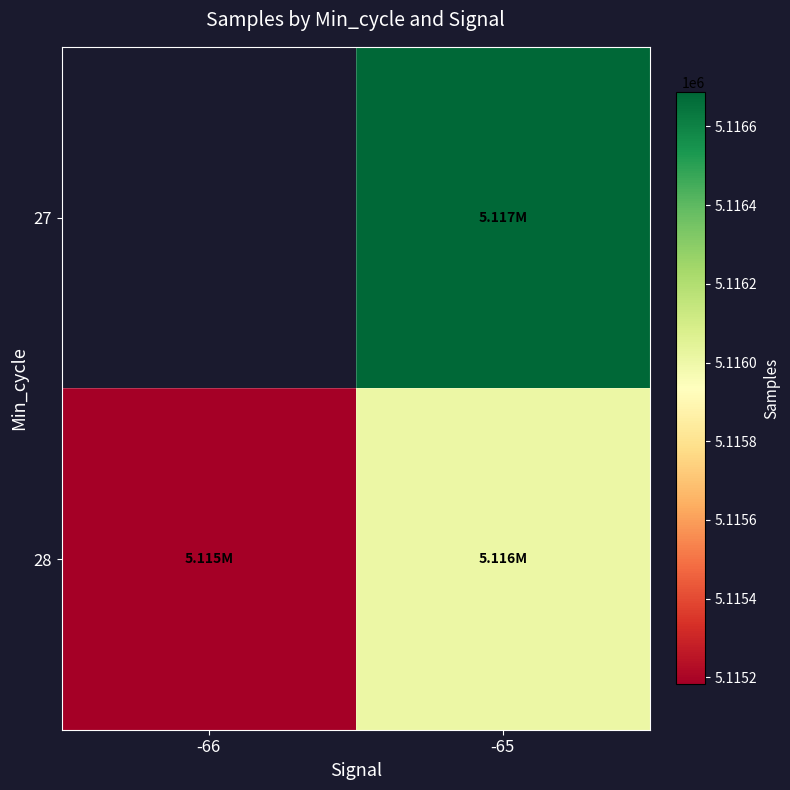

At which category is the sum across all series the highest?

-65